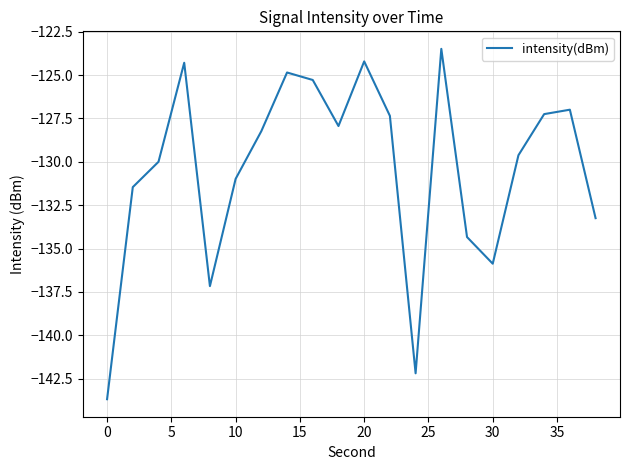

What is the greatest value displayed?

-123.5